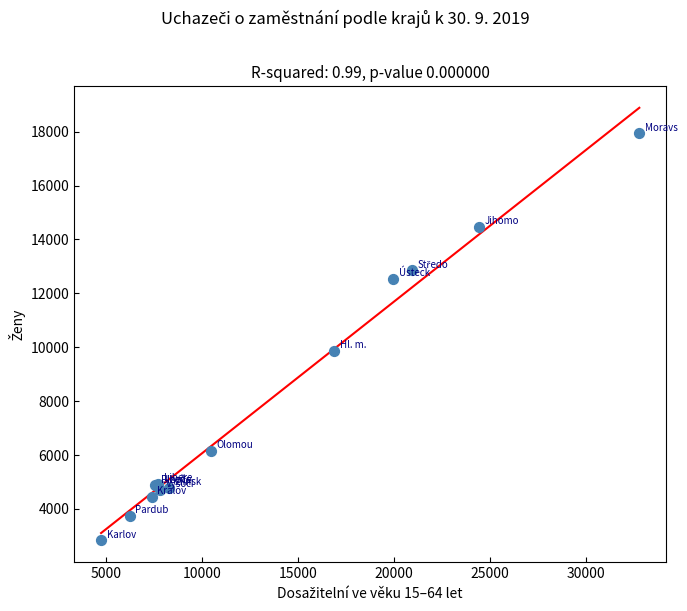

What Y value in the scatter plot is closest to 10385?

9868